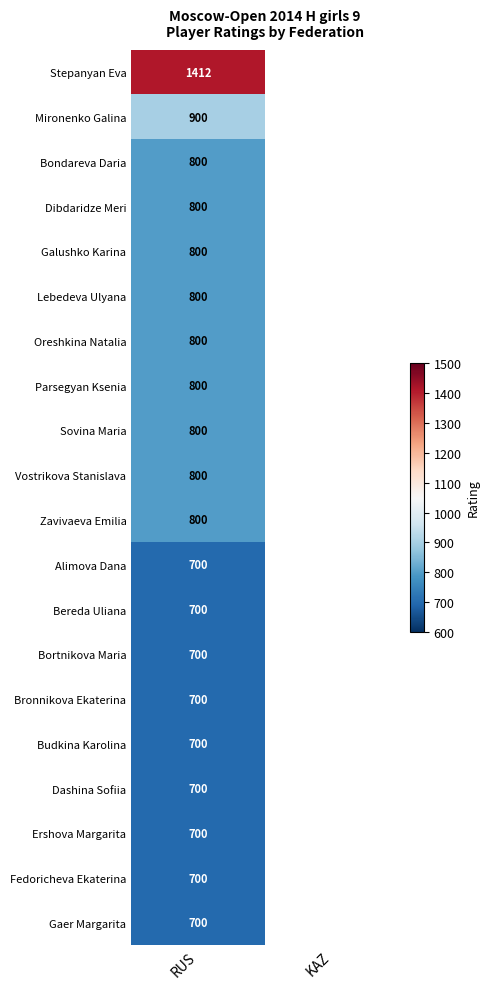

Is it true that Mironenko Galina equals 511.1 at RUS?

False